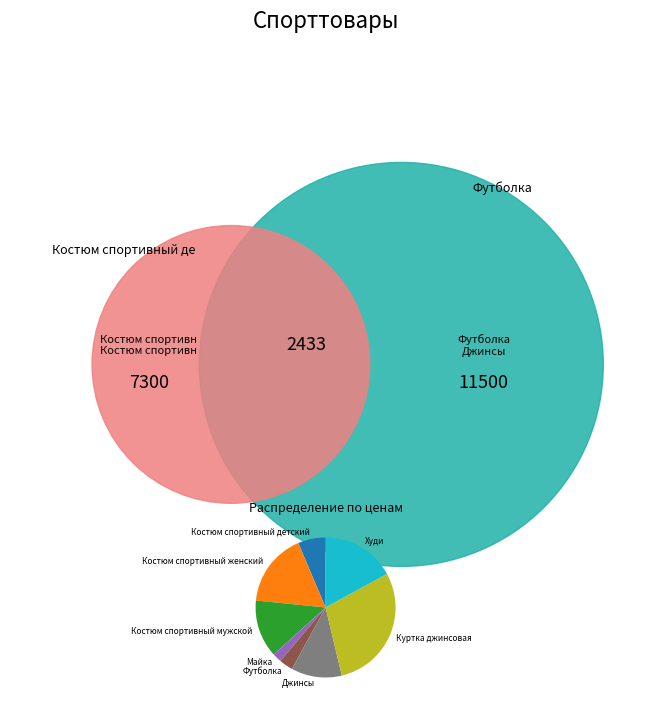

Which slice is the smallest?

Майка